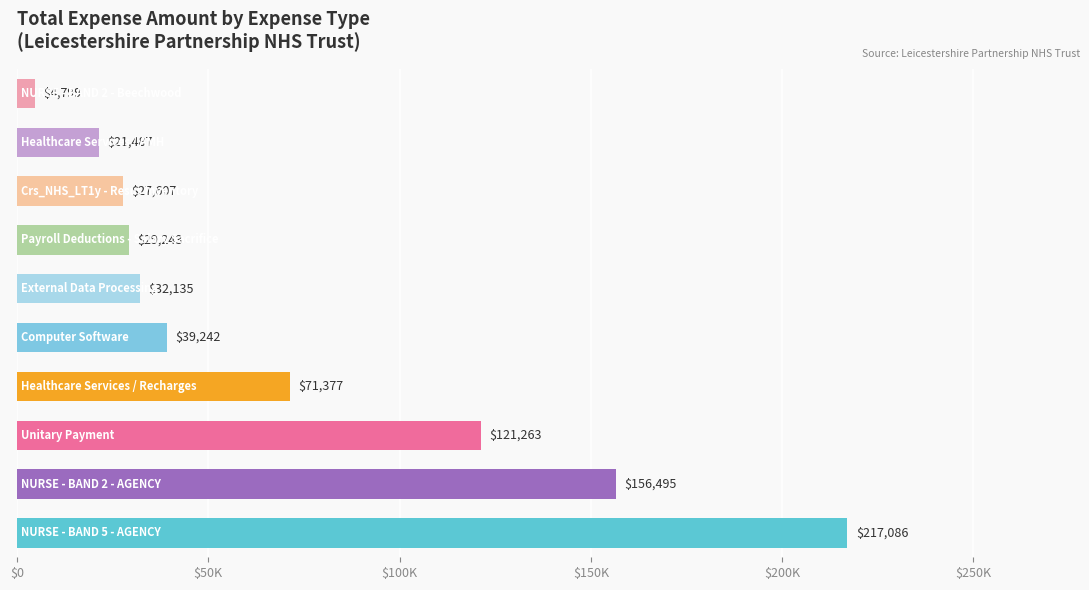

Does the chart contain any negative values?

No